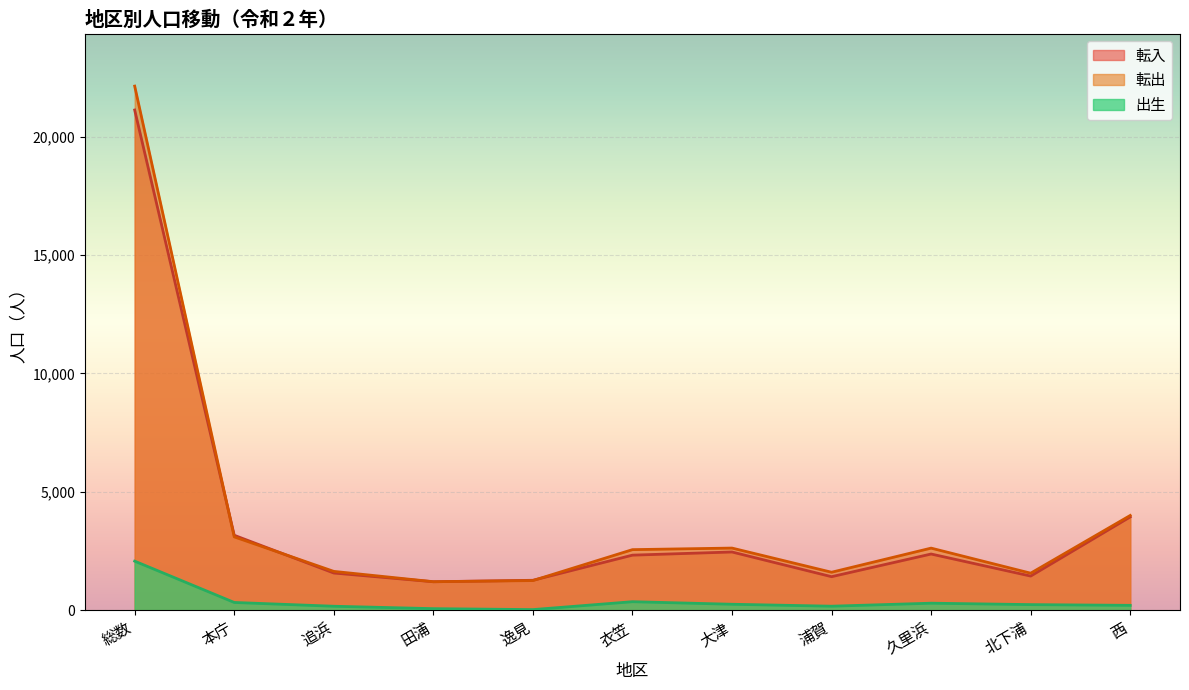

How many data points does each series have?

11